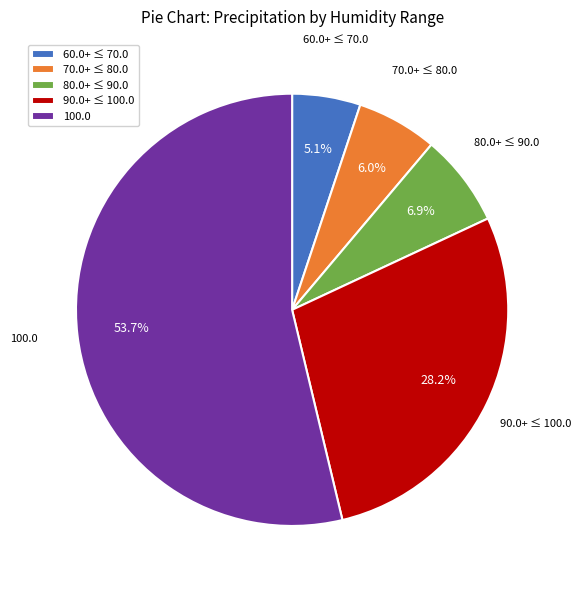

What is the ratio of the value at 100.0 to the value at 60.0+ ≤ 70.0?

10.5